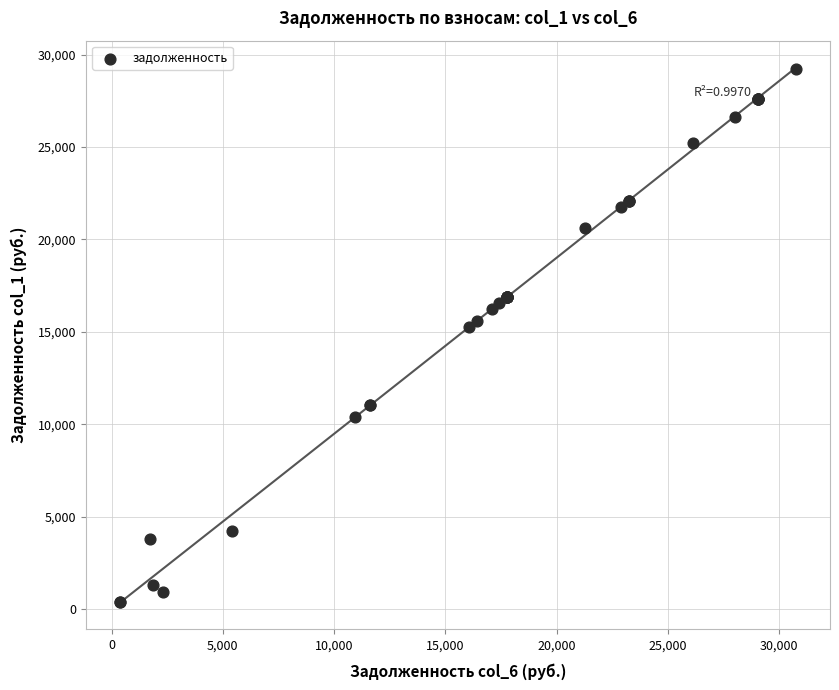

What Y value in the scatter plot is closest to 14805?

15267.5